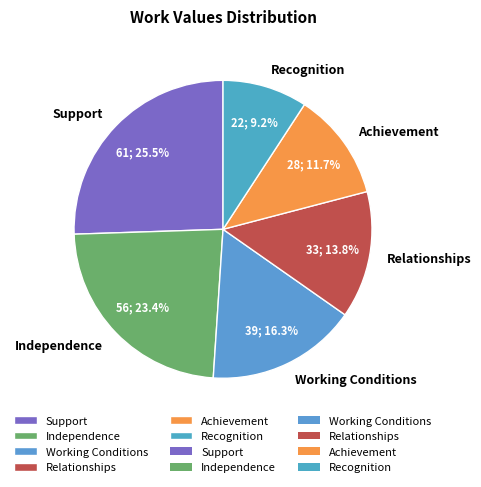

Does any single category account for the majority?

No